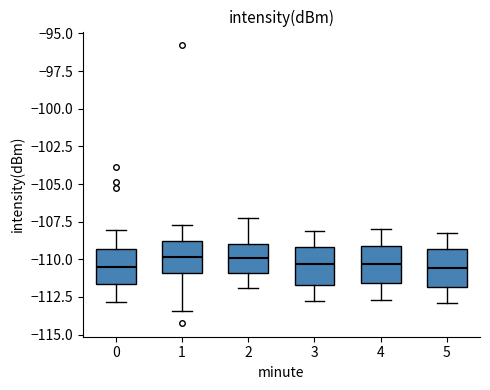

Reading left to right, transcribe this box plot: for each box, give where its median line is, the range the box spans, and where its two whiskers end, as read against the y-axis. The values are not printed on the chart, so give them approximately, as read against the axis.

0: median -110.5, box -111.5 to -109.5, whiskers -113.0 to -108.0
1: median -110.0, box -111.0 to -109.0, whiskers -113.5 to -107.5
2: median -110.0, box -111.0 to -109.0, whiskers -112.0 to -107.0
3: median -110.5, box -111.5 to -109.0, whiskers -113.0 to -108.0
4: median -110.5, box -111.5 to -109.0, whiskers -112.5 to -108.0
5: median -110.5, box -112.0 to -109.5, whiskers -113.0 to -108.0